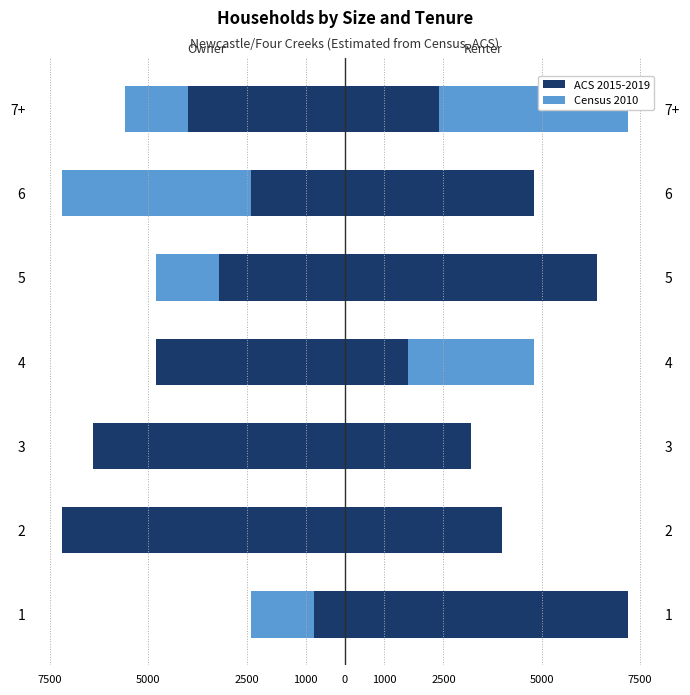

The Census 2010 series shows -802 at 3. True or false?

False